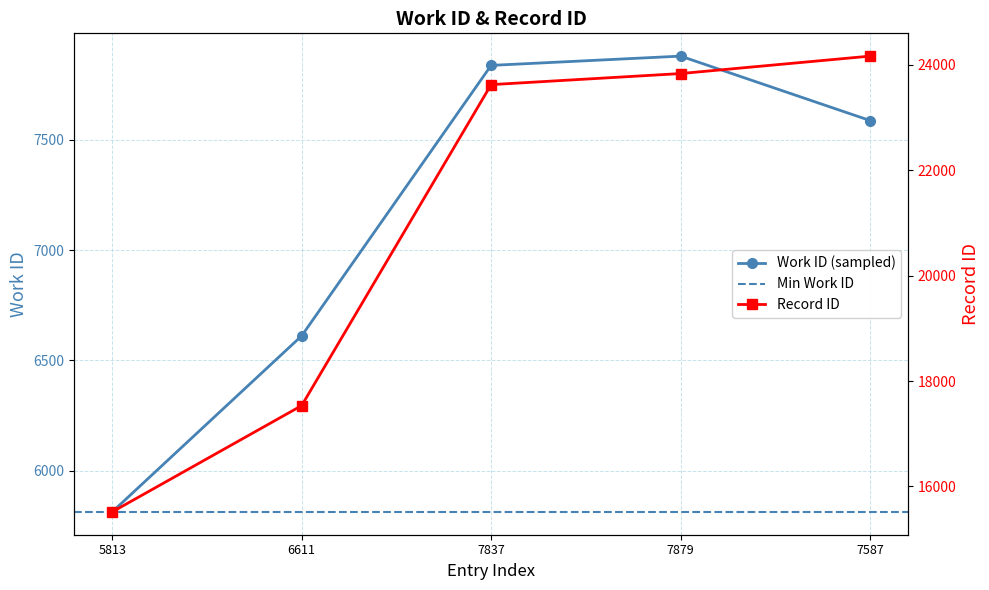

In work_id, how many points are higher than both neighbors (excluding endpoints)?

1